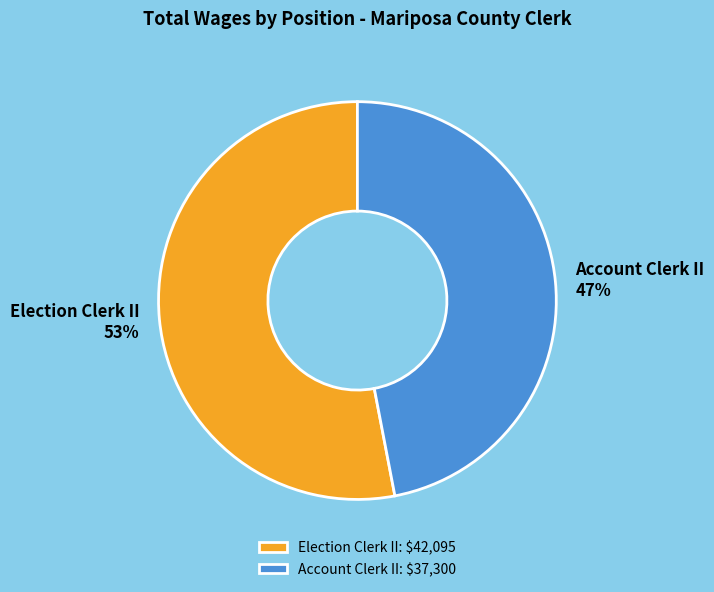

To the nearest percent, what percentage of the pie is Election Clerk II?

53%